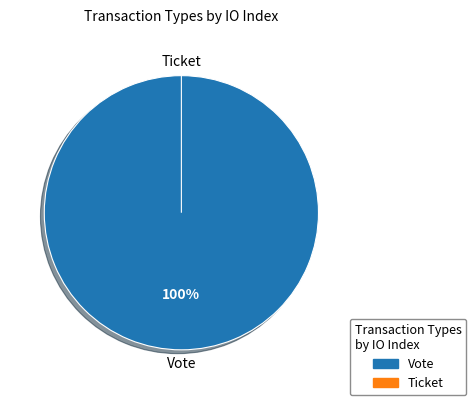

How many segments does this pie chart have?

2